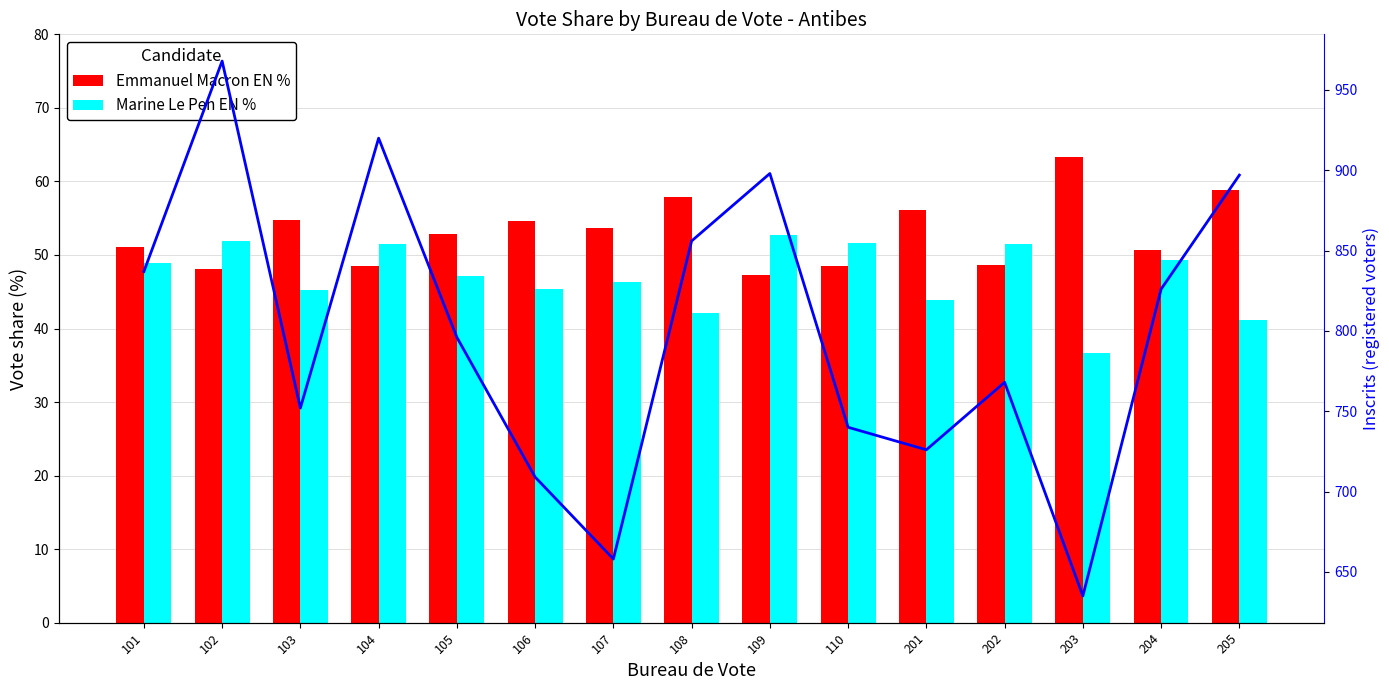

What is the value of the Marine Le Pen EN % bar at the 13th from the left?

36.7